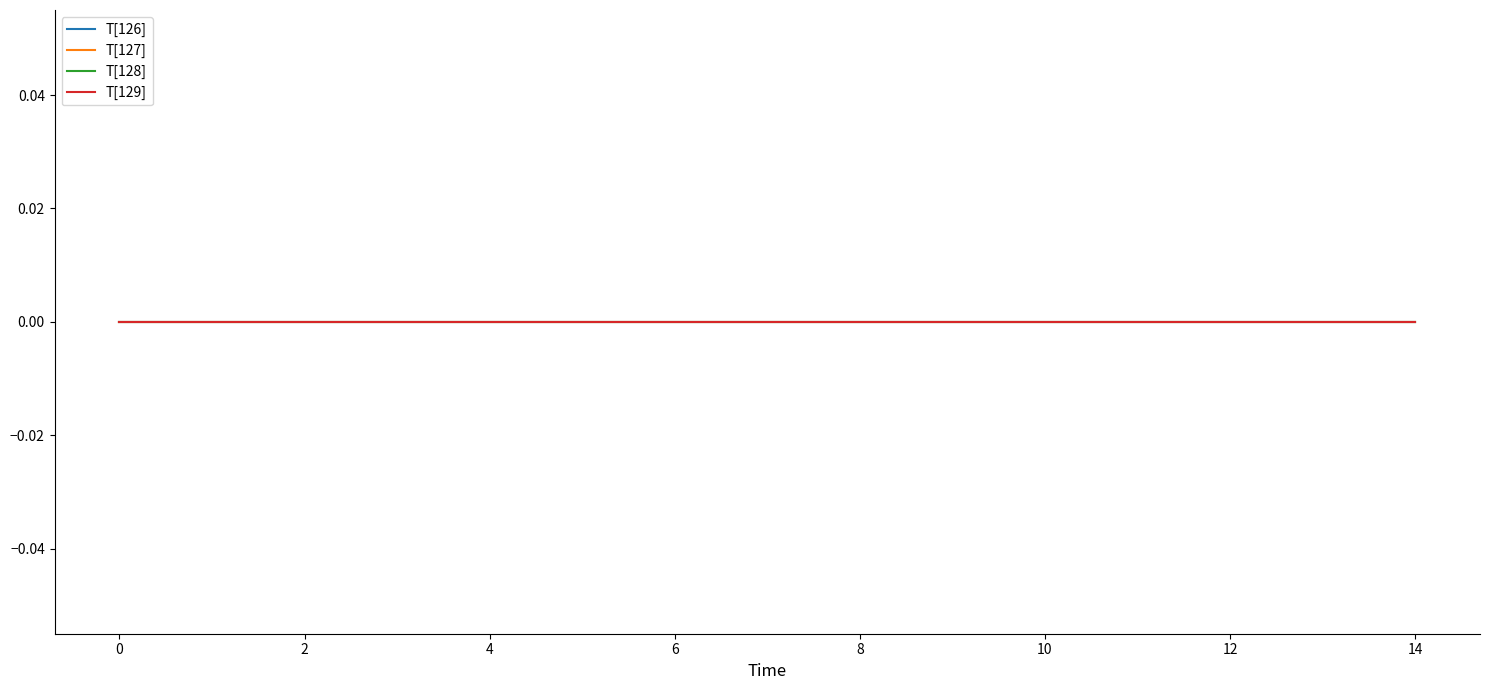

Is it true that Criminalisation equals 0 at 1?

True